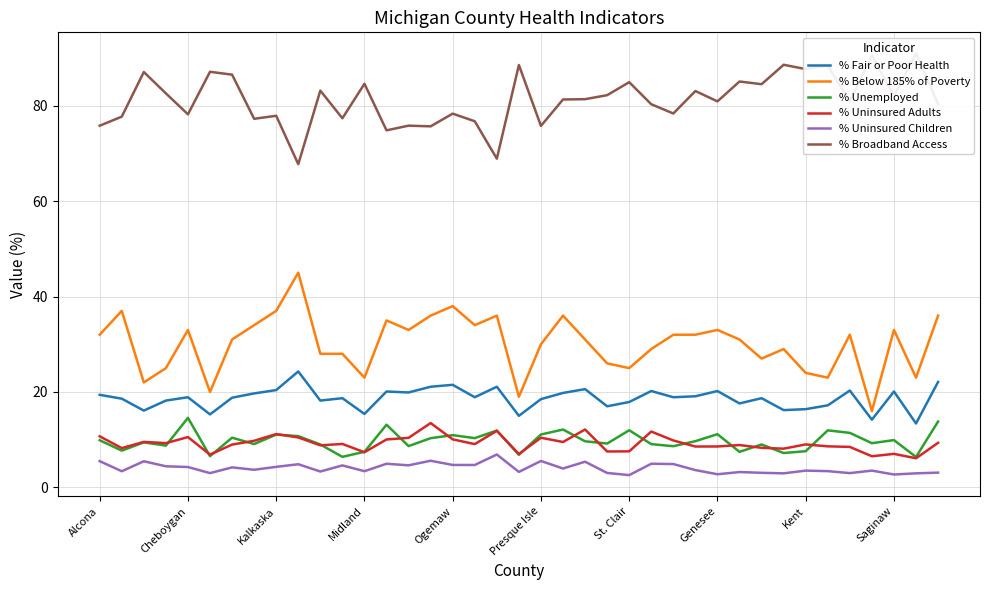

True or false: % Broadband Access and % Unemployed cross at least once.

False